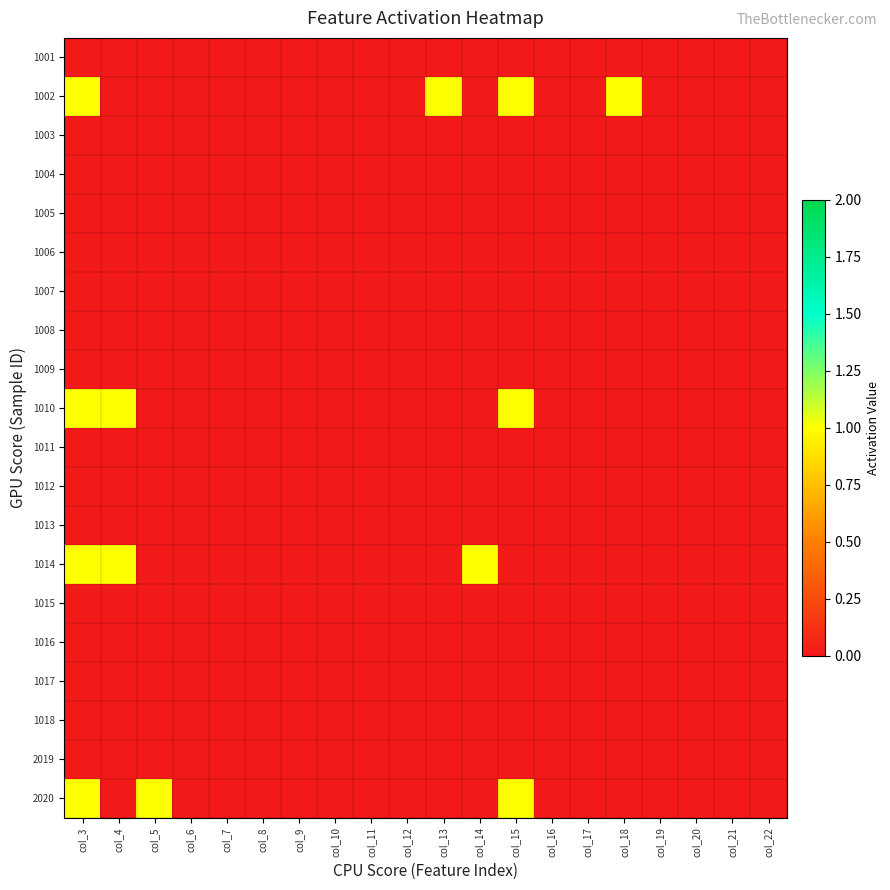

At how many categories does at least one series exceed 0?

7